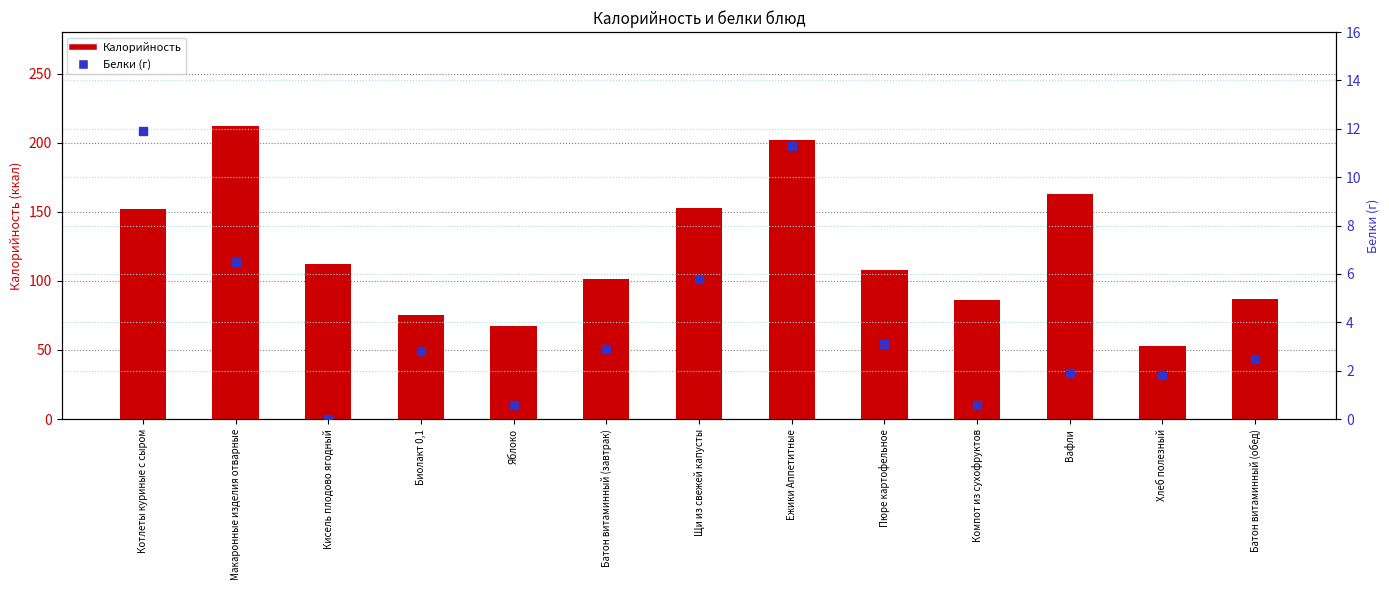

Which series contains the lowest Y value?

Белки (г)